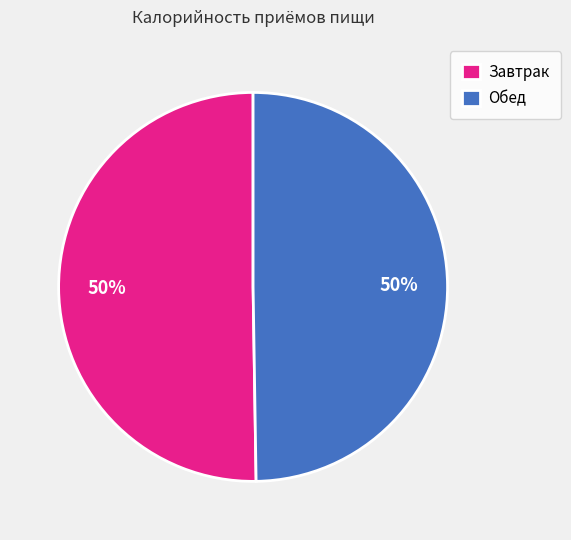

How many slices are in this pie chart?

2